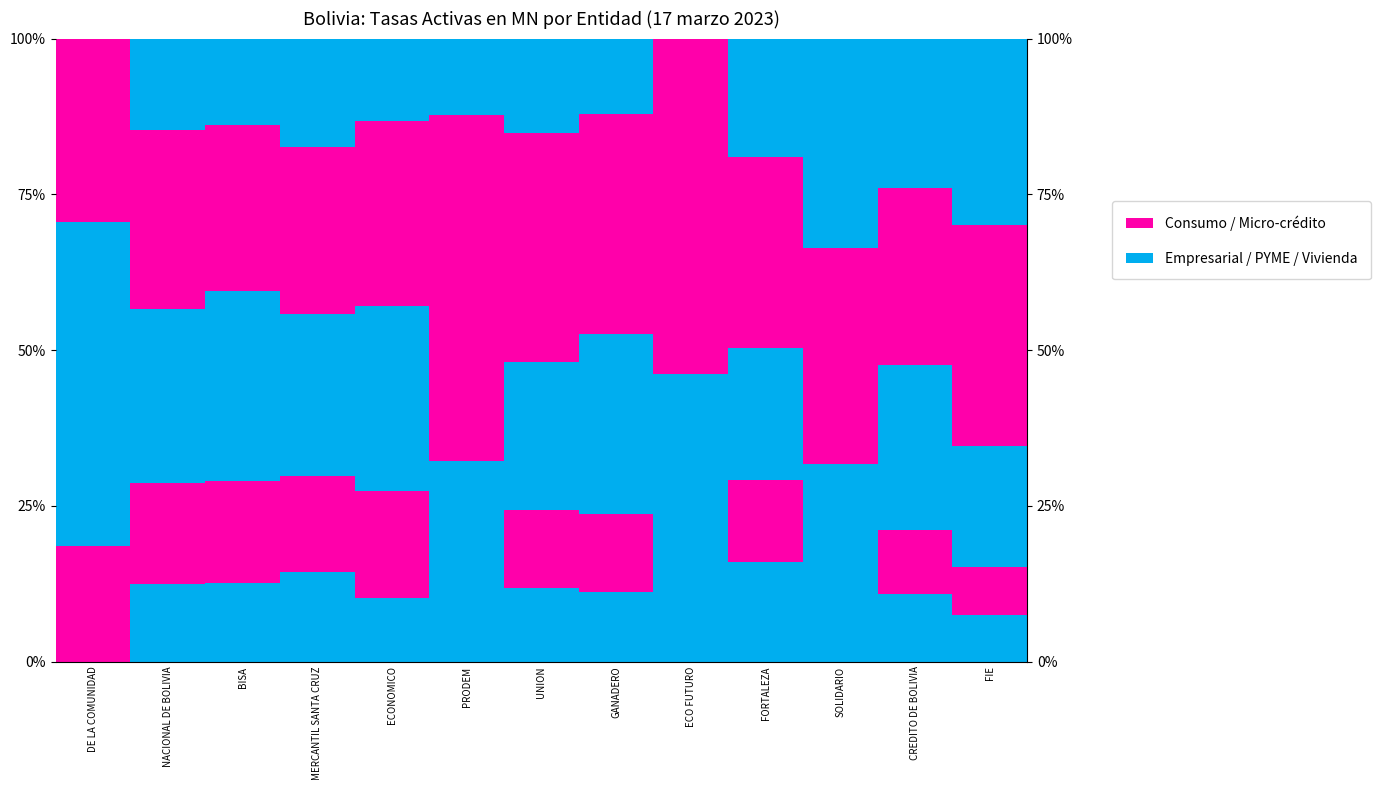

At which label does Vivienda MN first exceed 14?

NACIONAL DE BOLIVIA